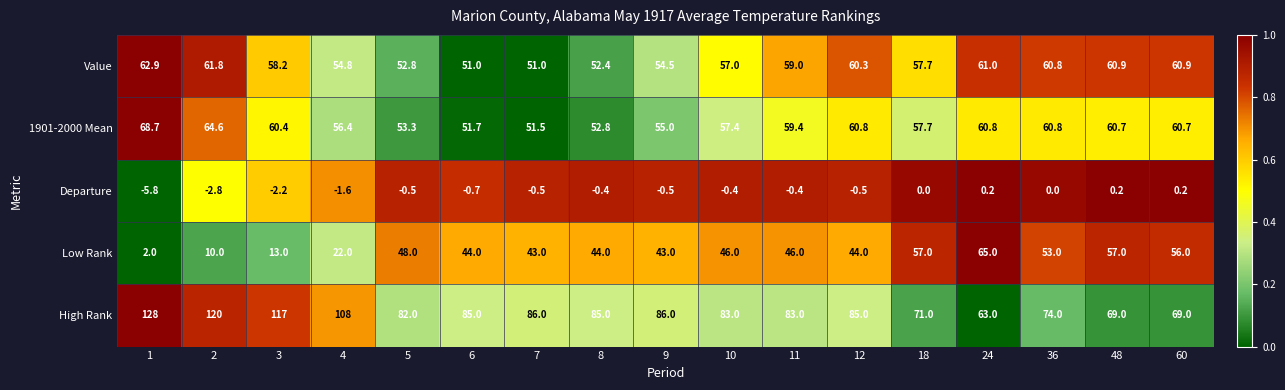

Is it true that 1901-2000 Mean equals 64.6 at 2?

True